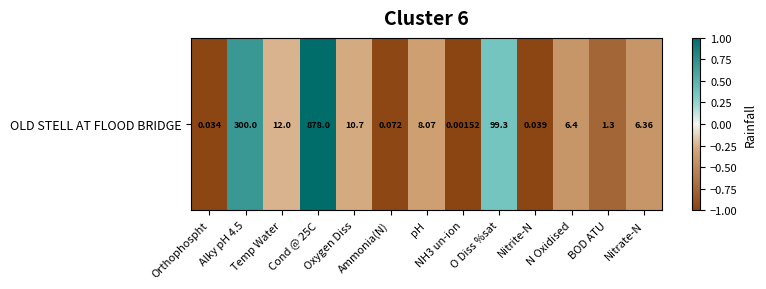

Reading left to right, transcribe all the data shown in this chart.

Orthophospht=-1.0	Alky pH 4.5=0.7	Temp Water=-0.2	Cond @ 25C=1.0	Oxygen Diss=-0.3	Ammonia(N)=-1.0	pH=-0.3	NH3 un-ion=-1.0	O Diss %sat=0.4	Nitrite-N=-1.0	N Oxidised=-0.4	BOD ATU=-0.8	Nitrate-N=-0.4